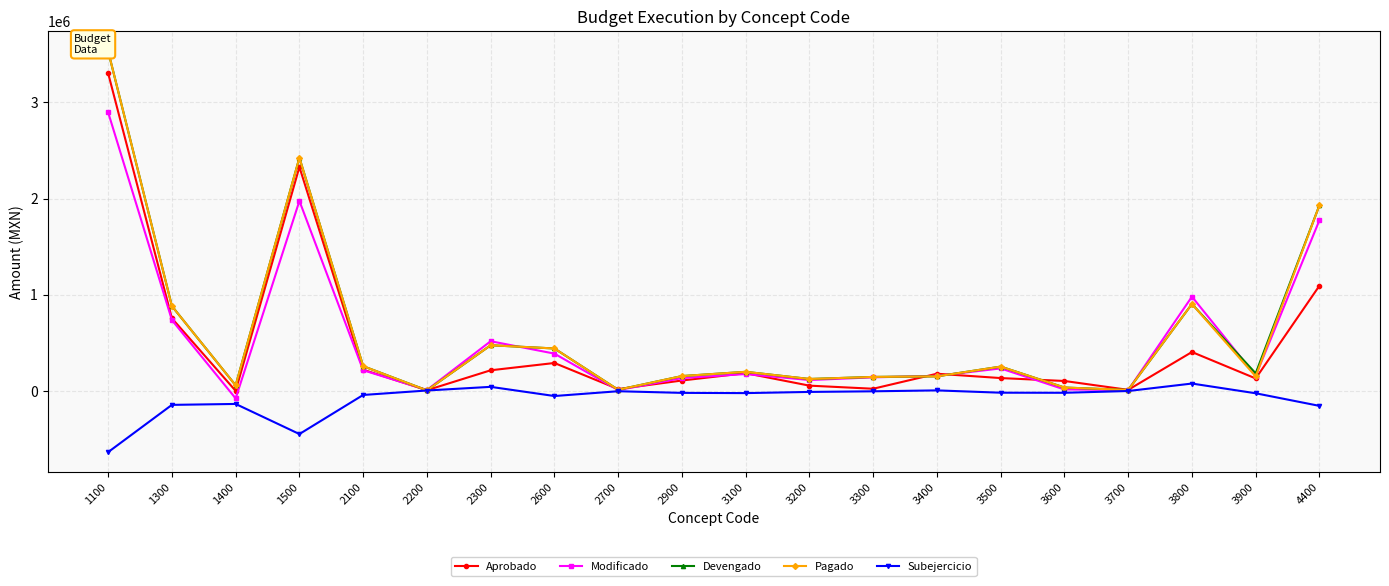

How many values in the Subejercicio series are below -19856?

11